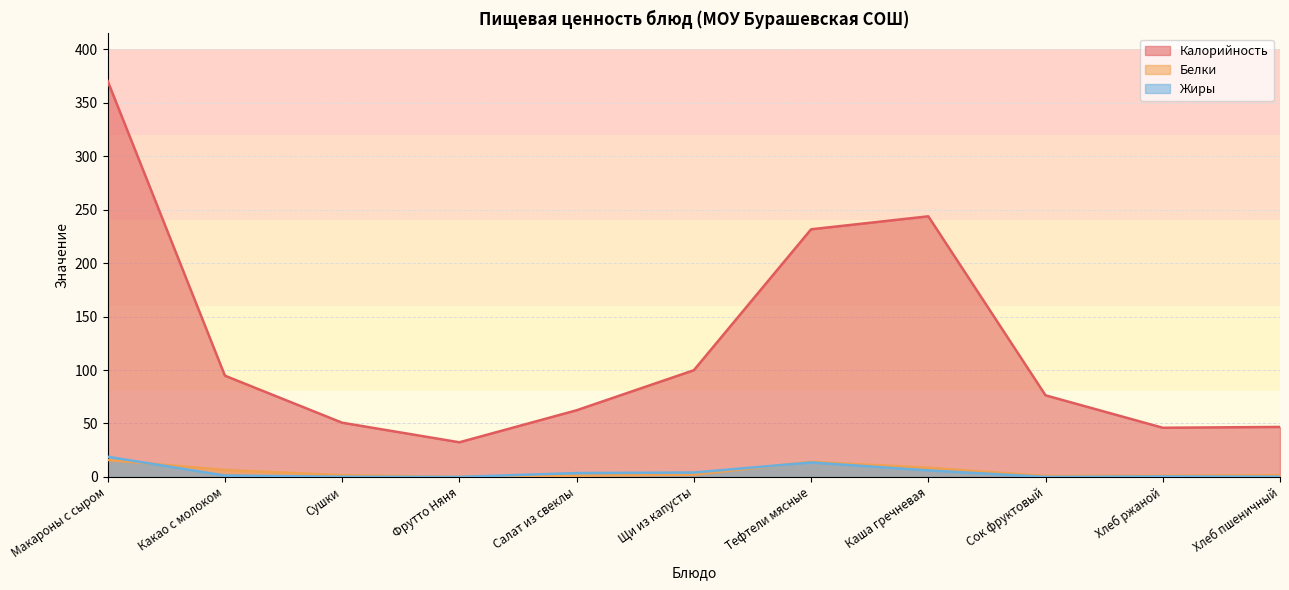

Between Фрутто Няня and Хлеб ржаной, which series saw the biggest shift?

Калорийность